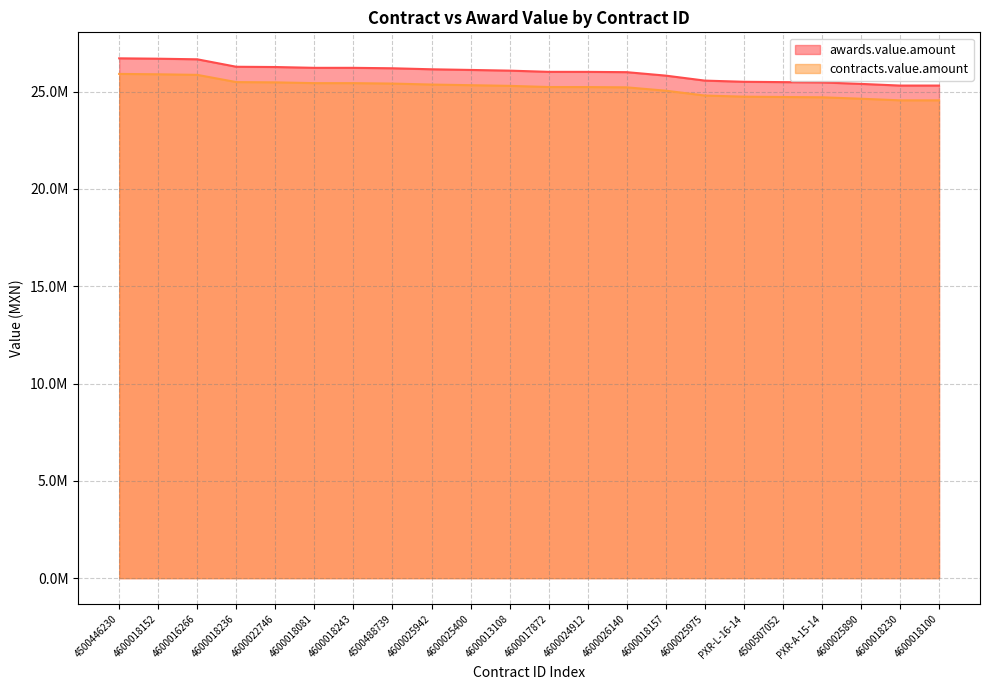

Rank the series at 4600025942 from highest to lowest value.

awards.value.amount, contracts.value.amount